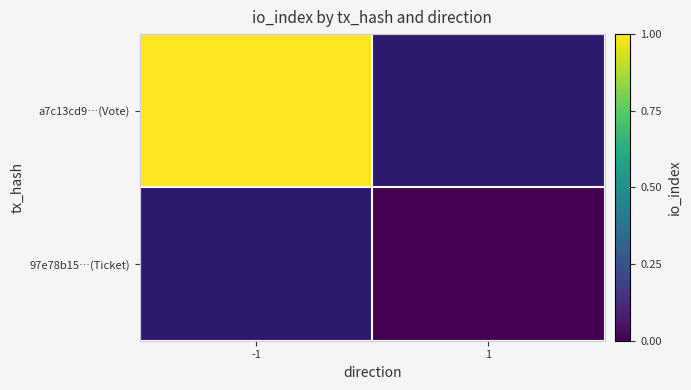

Rank the series by their average value, from highest to lowest.

a7c13cd9…(Vote), 97e78b15…(Ticket)